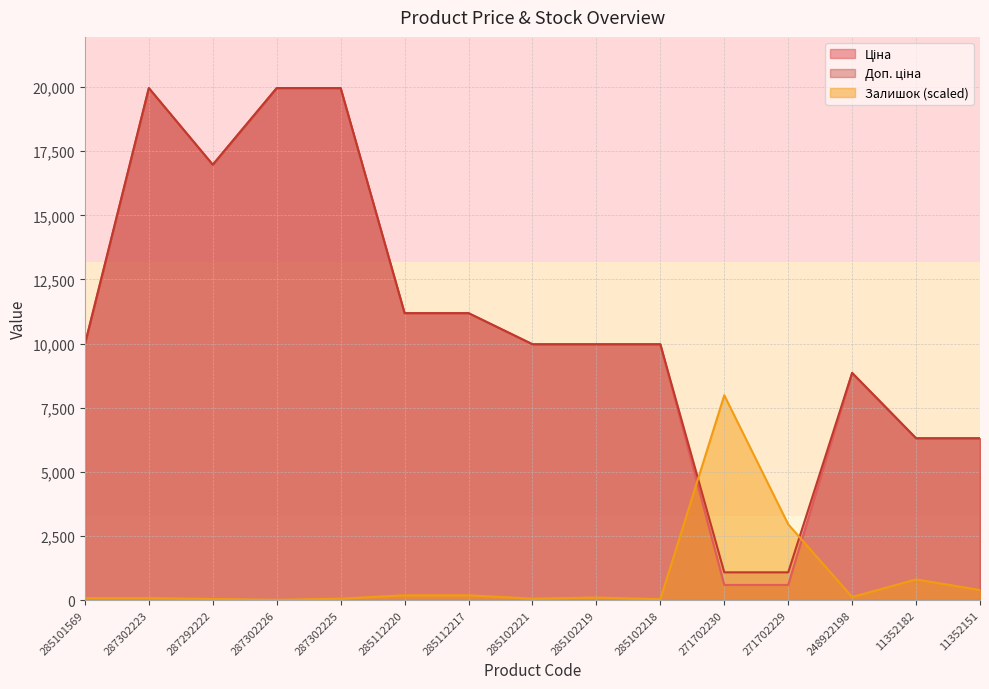

In Залишок, how many points are higher than both neighbors (excluding endpoints)?

3